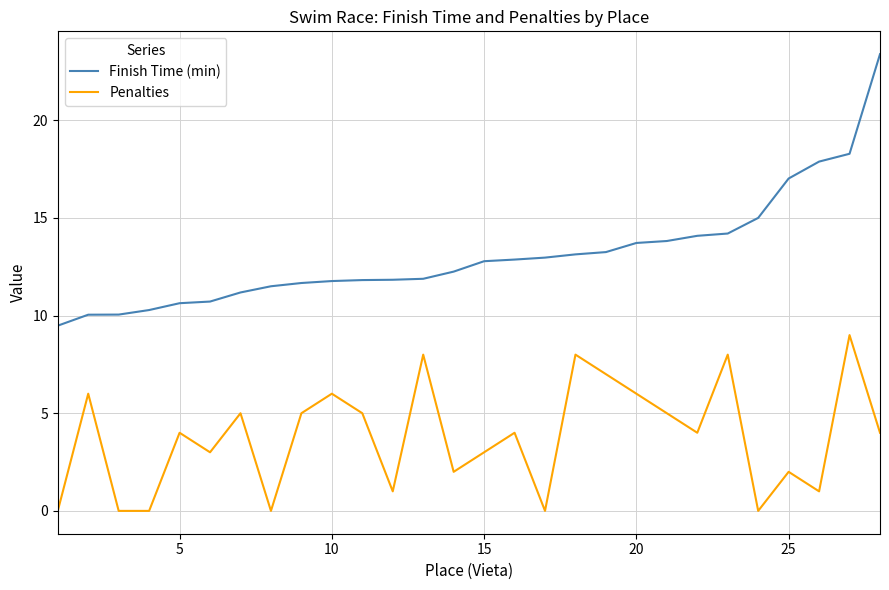

True or false: Finish Time (min) and Penalties cross at least once.

False